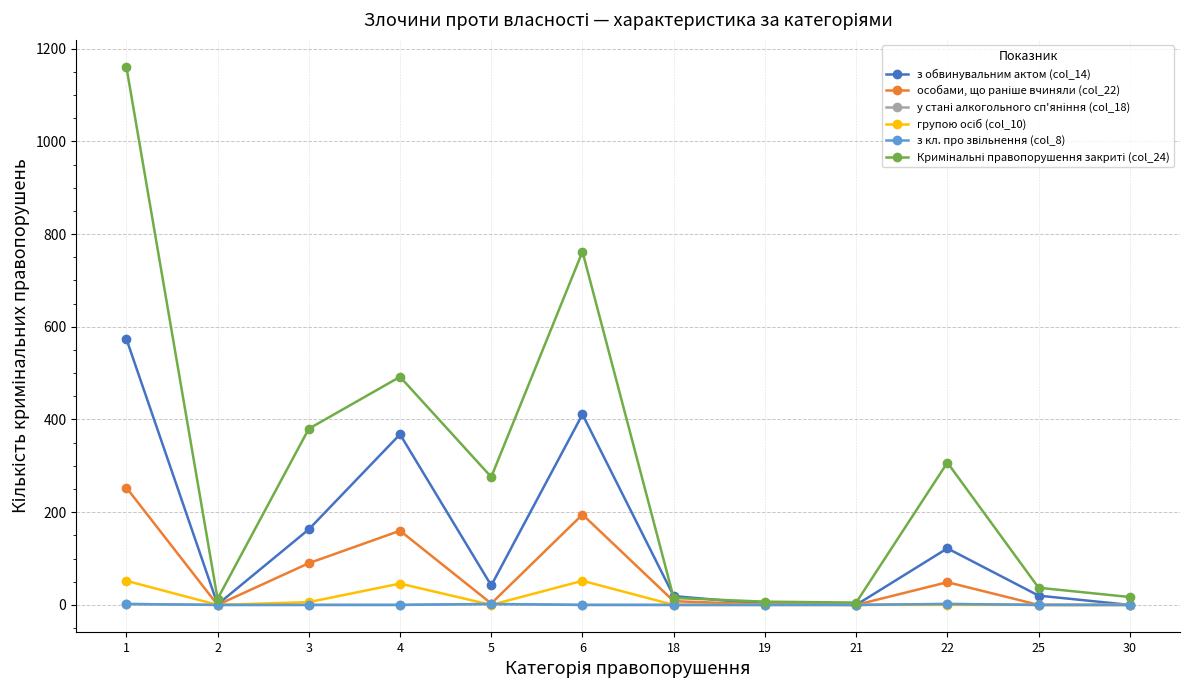

Does the chart have visible grid lines?

Yes